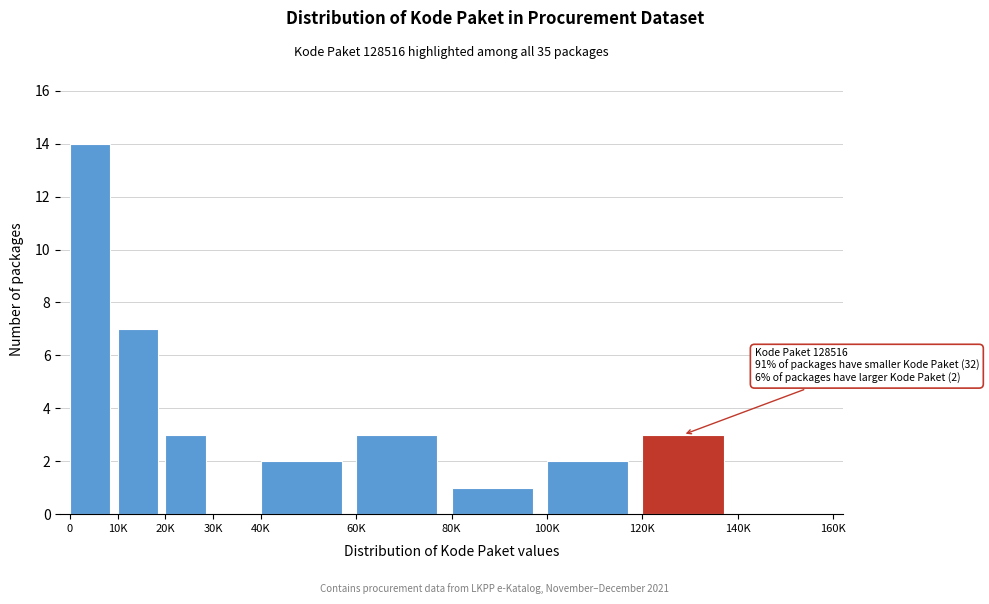

Reading right to left, transcribe all the data shown in this chart.

140K=0	120K=3	100K=2	80K=1	60K=3	40K=2	30K=0	20K=3	10K=7	0=14